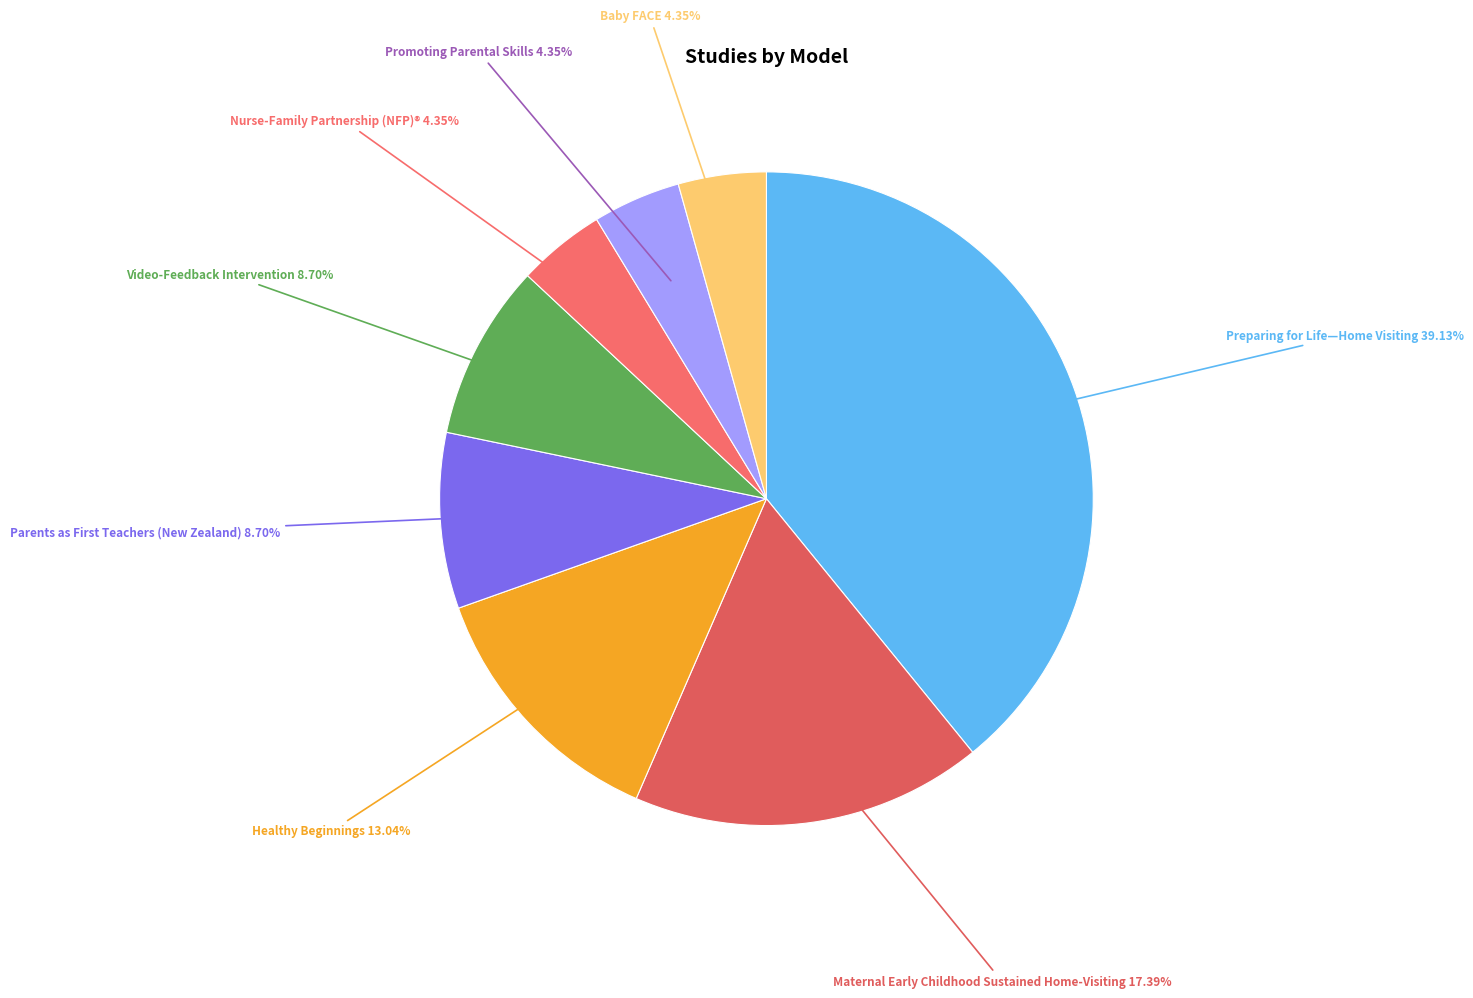

Does any single category account for the majority?

No